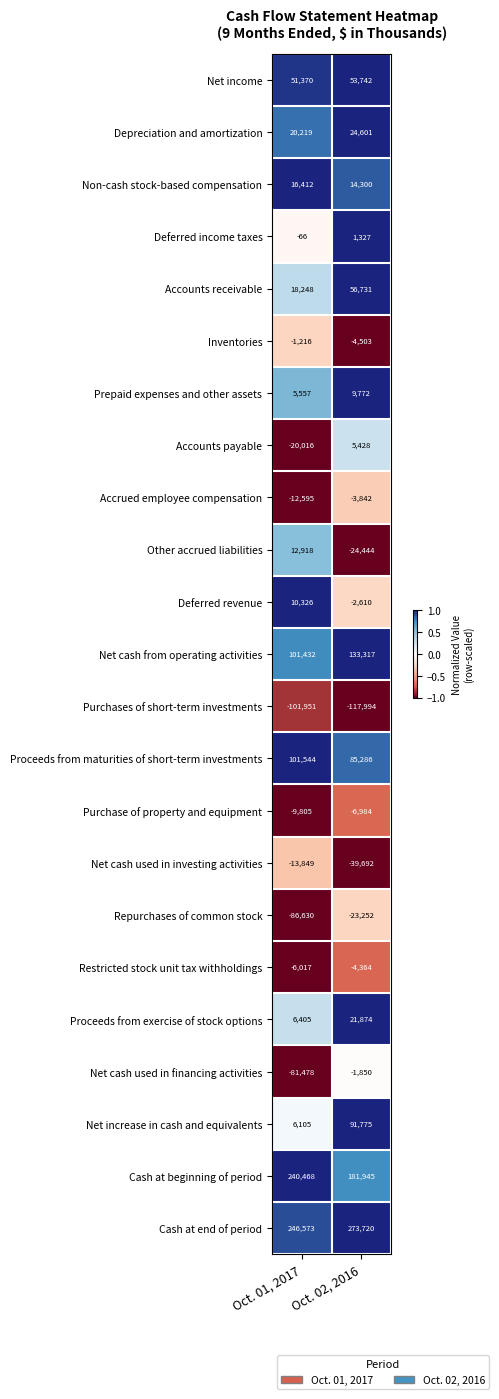

Where is Purchases of short-term investments nearest to the value -109972?

Oct. 01, 2017